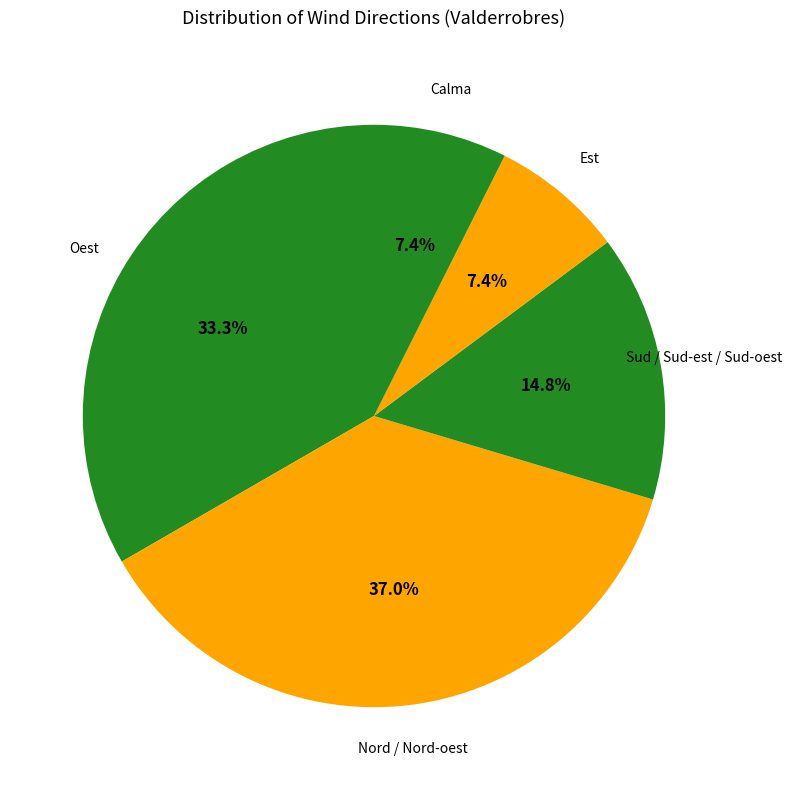

How much of the chart is everything except Calma?

92.6%